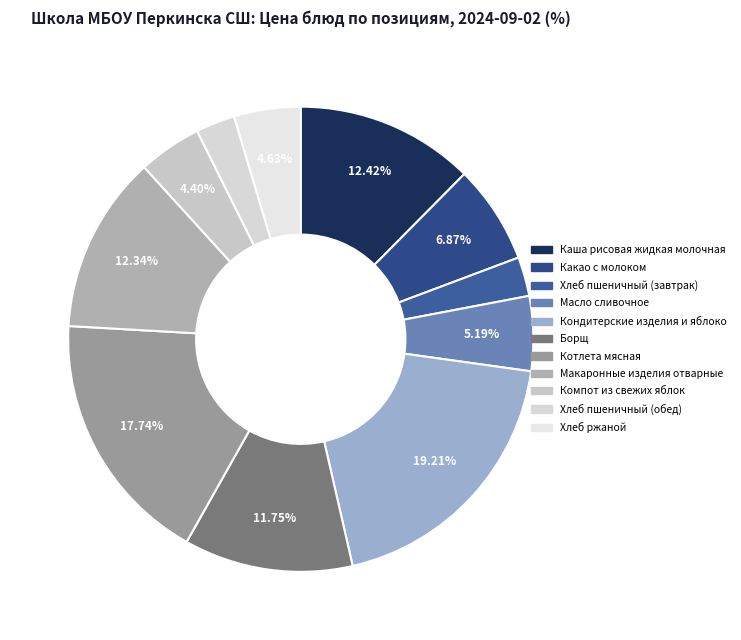

How many segments does this pie chart have?

11